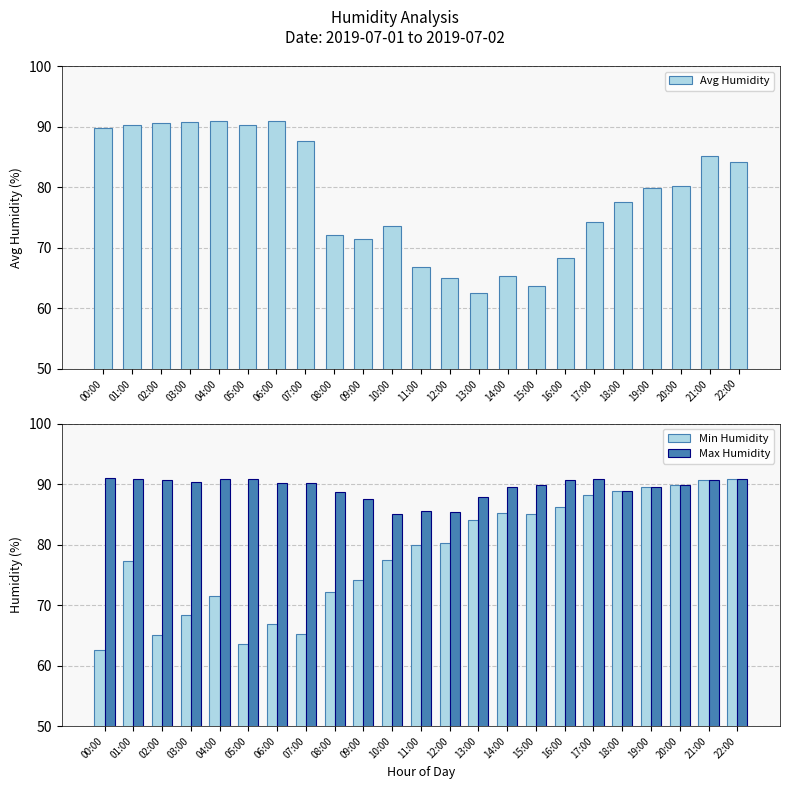

What are all the series names shown in the legend?

Avg Humidity, Min Humidity, Max Humidity